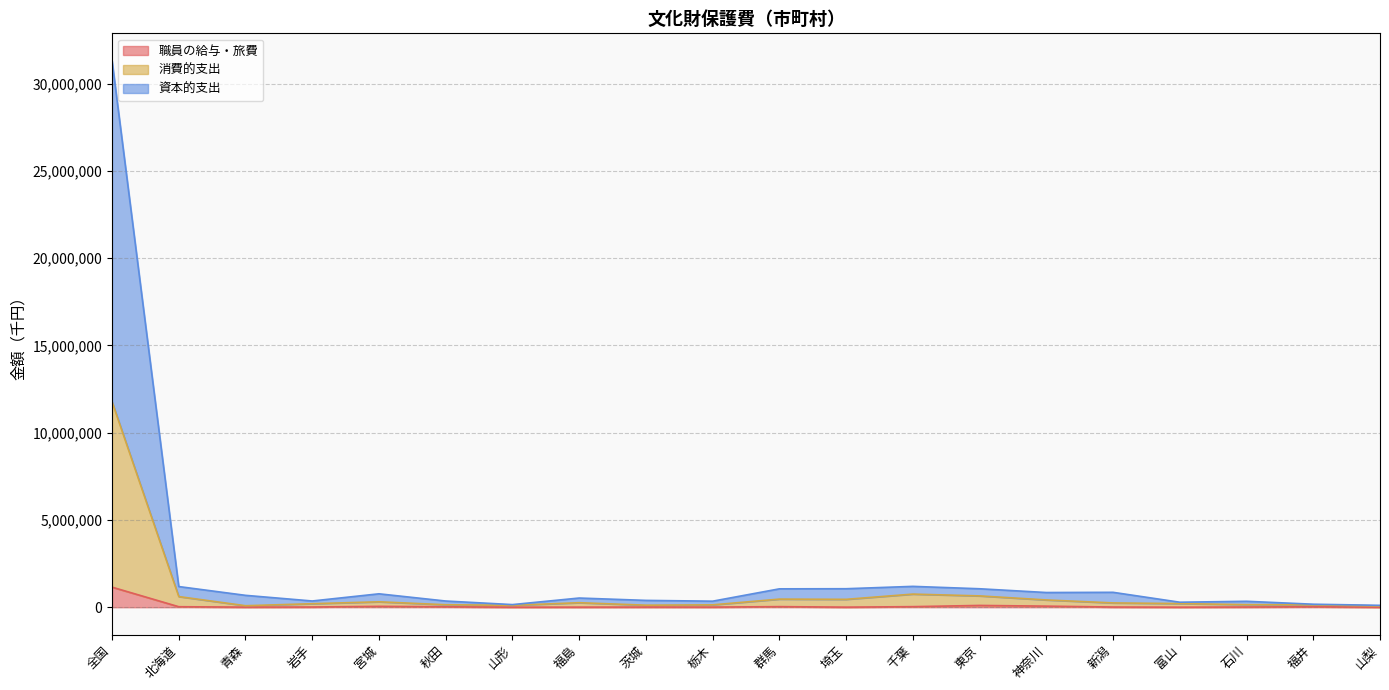

What is the label of the 11th point from the right?

栃木